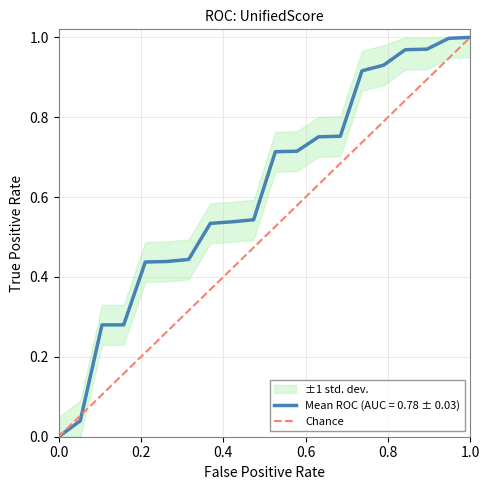

Does the chart display data point markers on the line(s)?

No